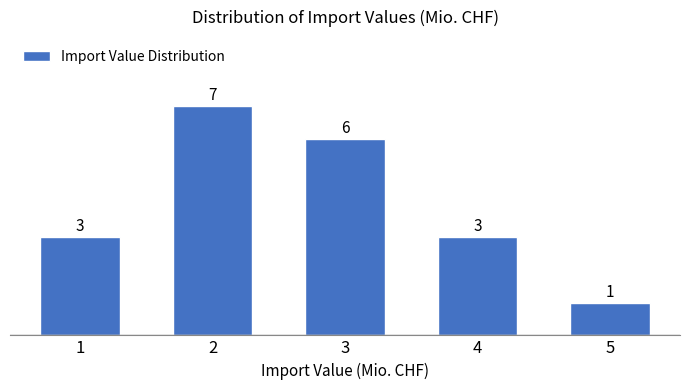

Reading left to right, extract all data points from this chart.

3	7	6	3	1